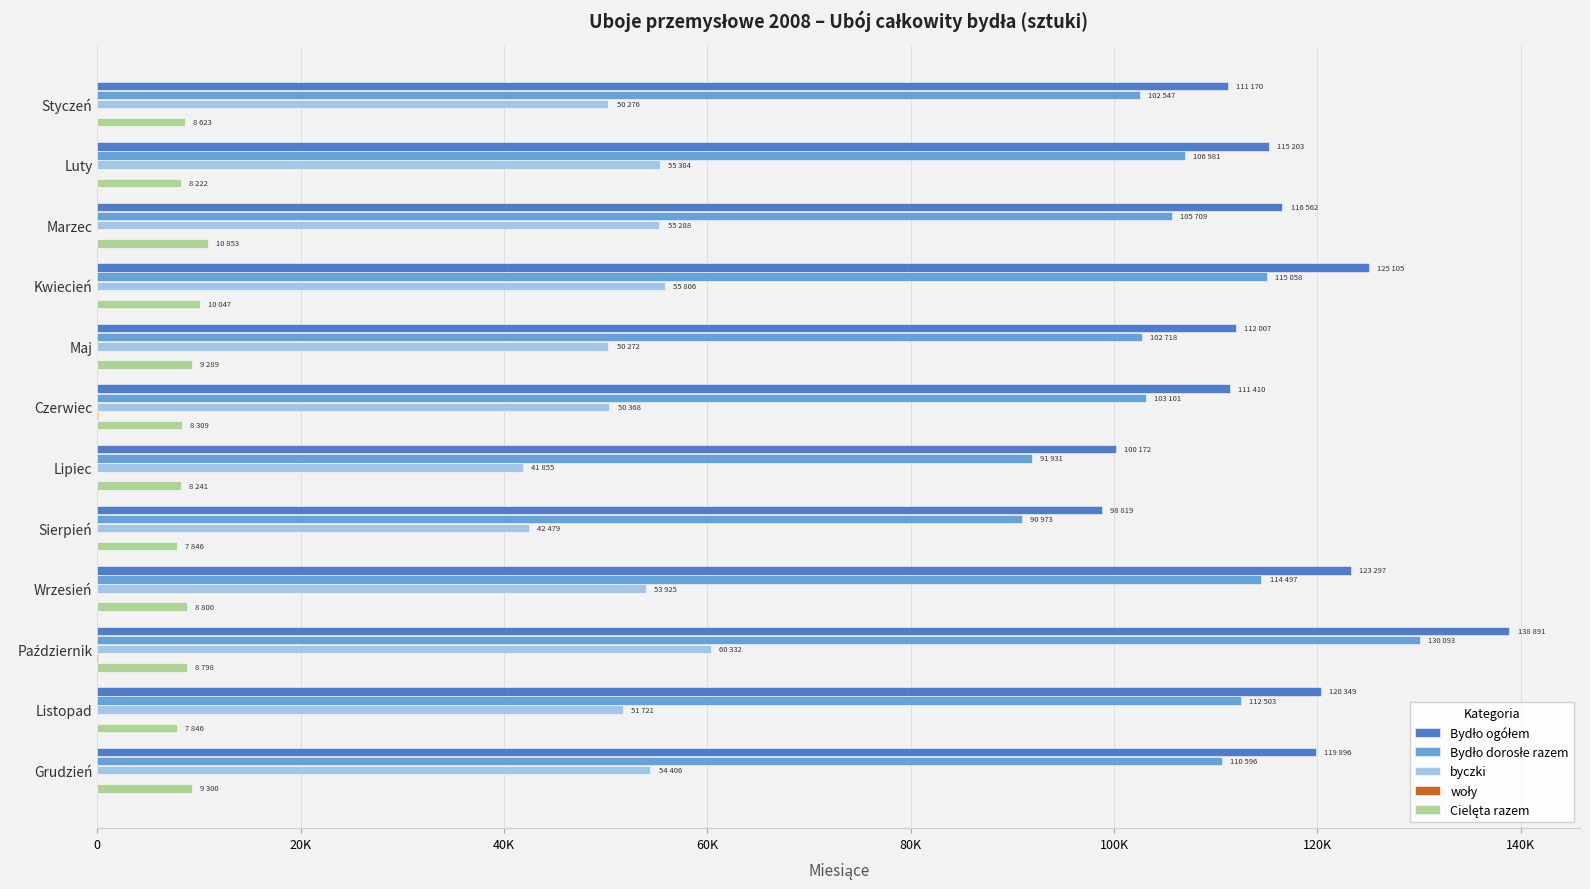

Reading right to left, transcribe all the data shown in this chart.

Bydło ogółem: 119896	120349	138891	123297	98819	100172	111410	112007	125105	116562	115203	111170
Bydło dorosłe razem: 110596	112503	130093	114497	90973	91931	103101	102718	115058	105709	106981	102547
byczki: 54406	51721	60332	53925	42479	41855	50368	50272	55806	55288	55304	50276
woły: 10	4	18	1	0	0	49	8	9	0	0	1
Cielęta razem: 9300	7846	8798	8800	7846	8241	8309	9289	10047	10853	8222	8623